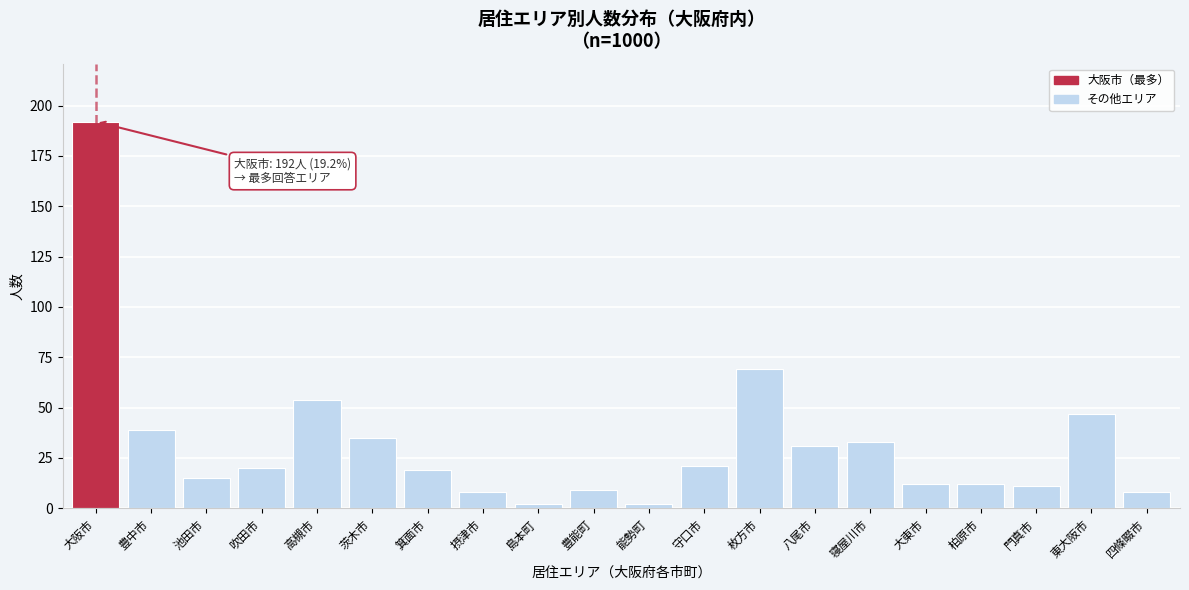

Reading left to right, what are all the values shown in this chart?

192	39	15	20	54	35	19	8	2	9	2	21	69	31	33	12	12	11	47	8